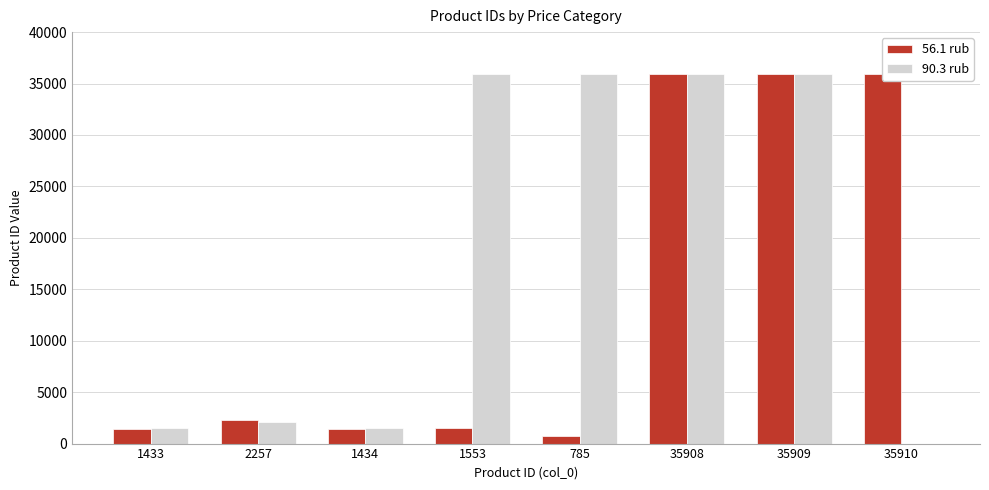

Rank the series at 1553 from highest to lowest value.

90.3 rub, 56.1 rub